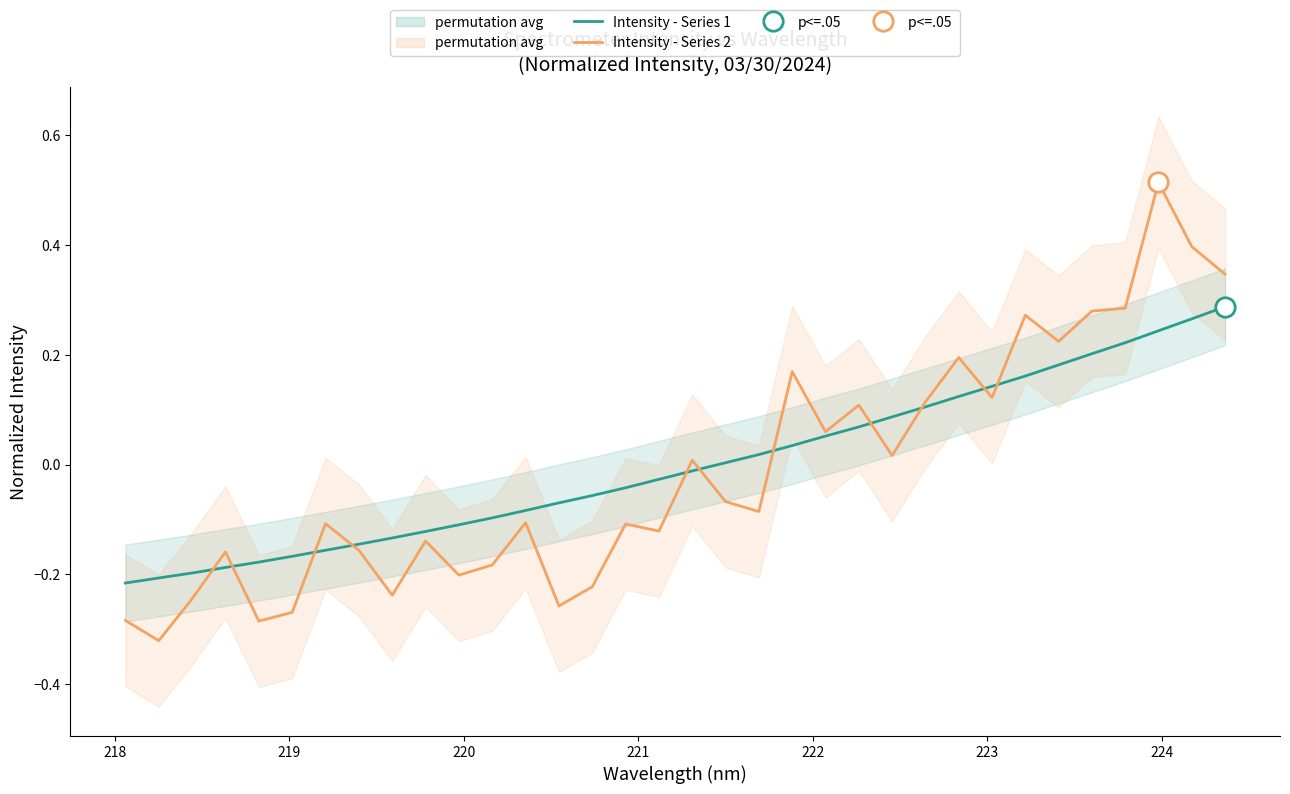

Does the chart display data point markers on the line(s)?

No